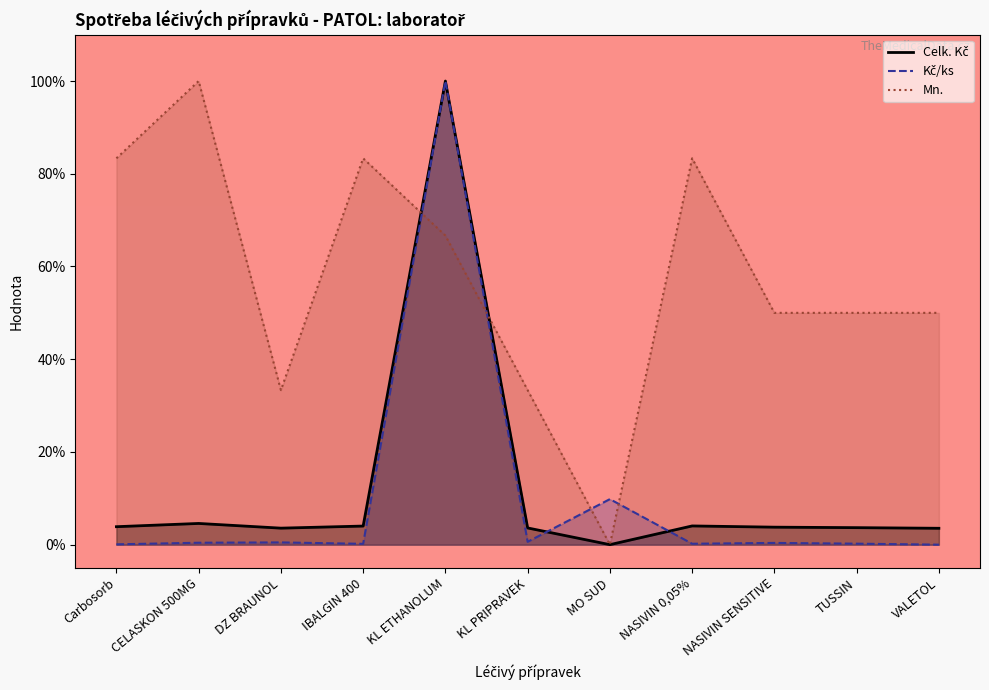

True or false: Kč/ks and Mn. intersect in this chart.

True